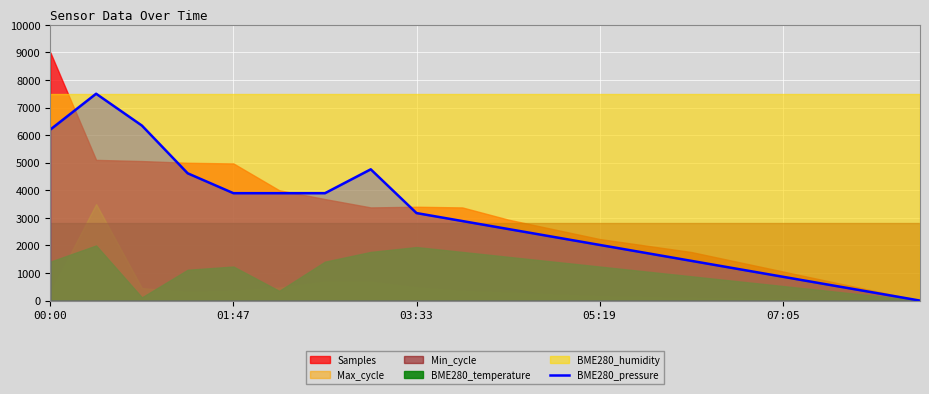

Count the number of categories in the chart.

20